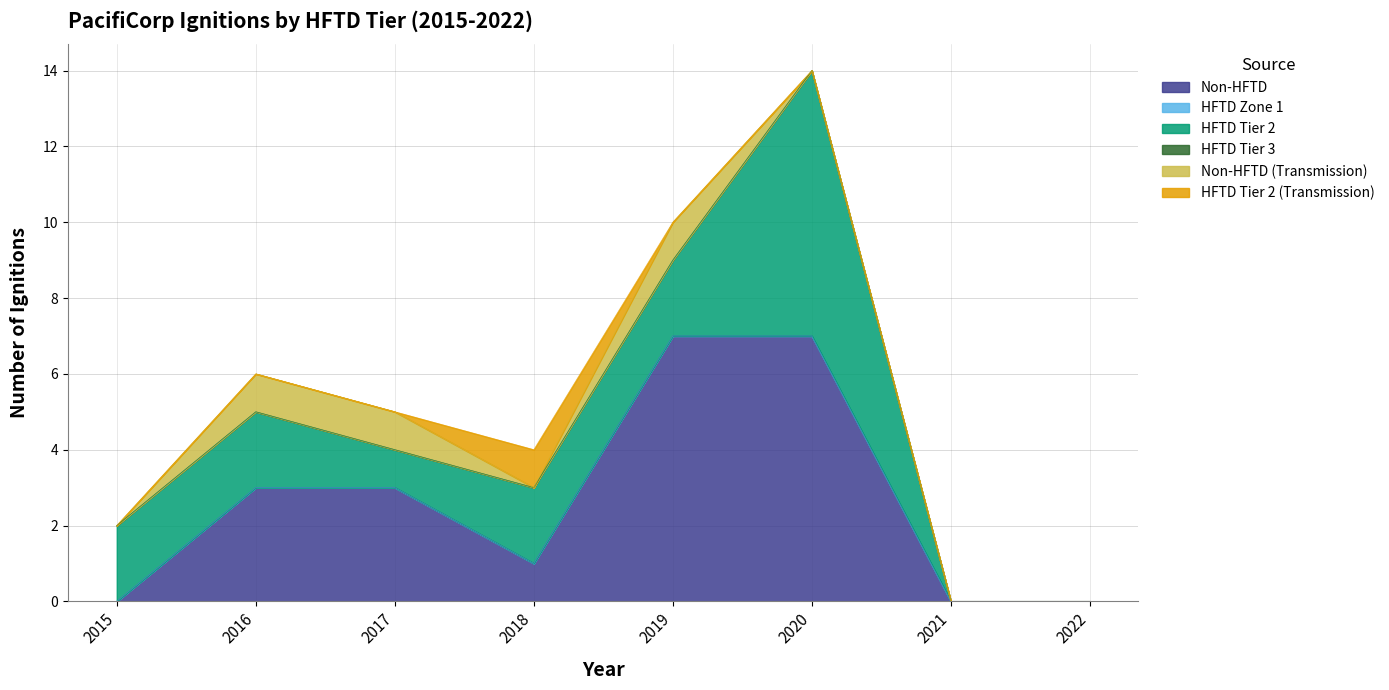

Is the value of HFTD Tier 2 (Transmission) at 2022 greater than the value of HFTD Zone 1 at 2021?

No